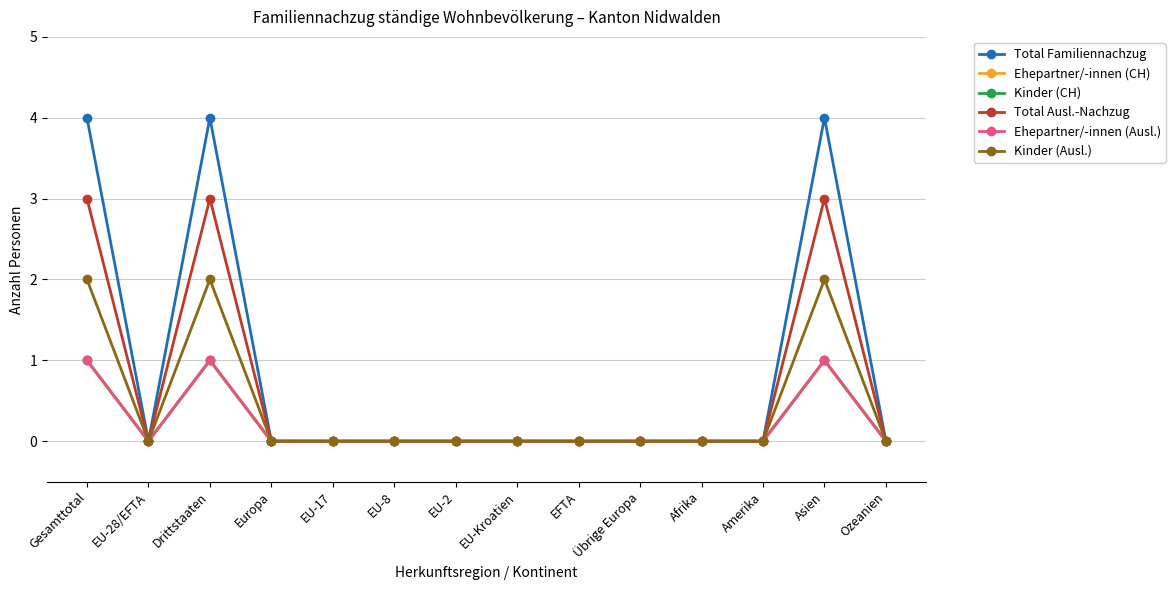

Does the chart have visible grid lines?

Yes